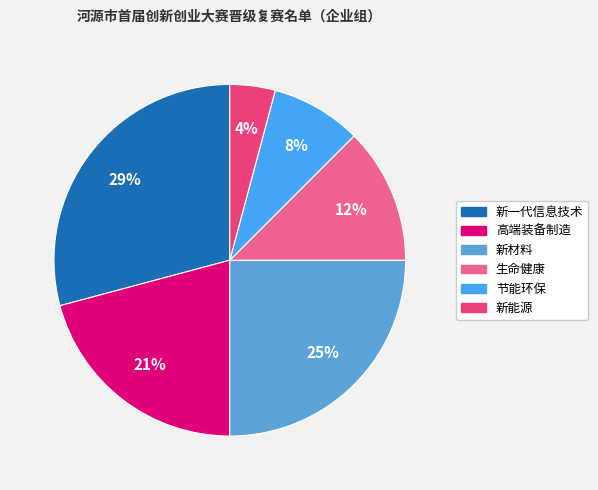

What percentage is the 生命健康 slice, to the nearest percent?

12%